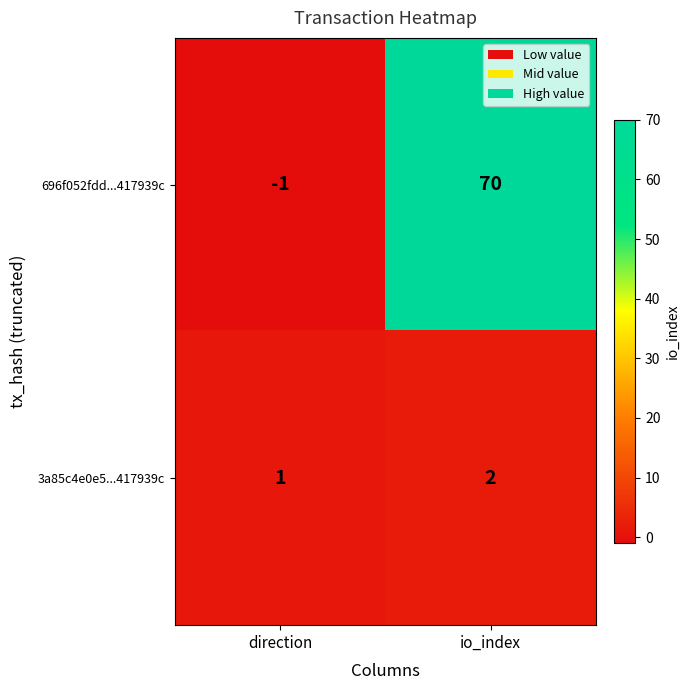

What is the difference between the maximum and minimum values in the 696f052fdd...417939c series?

71